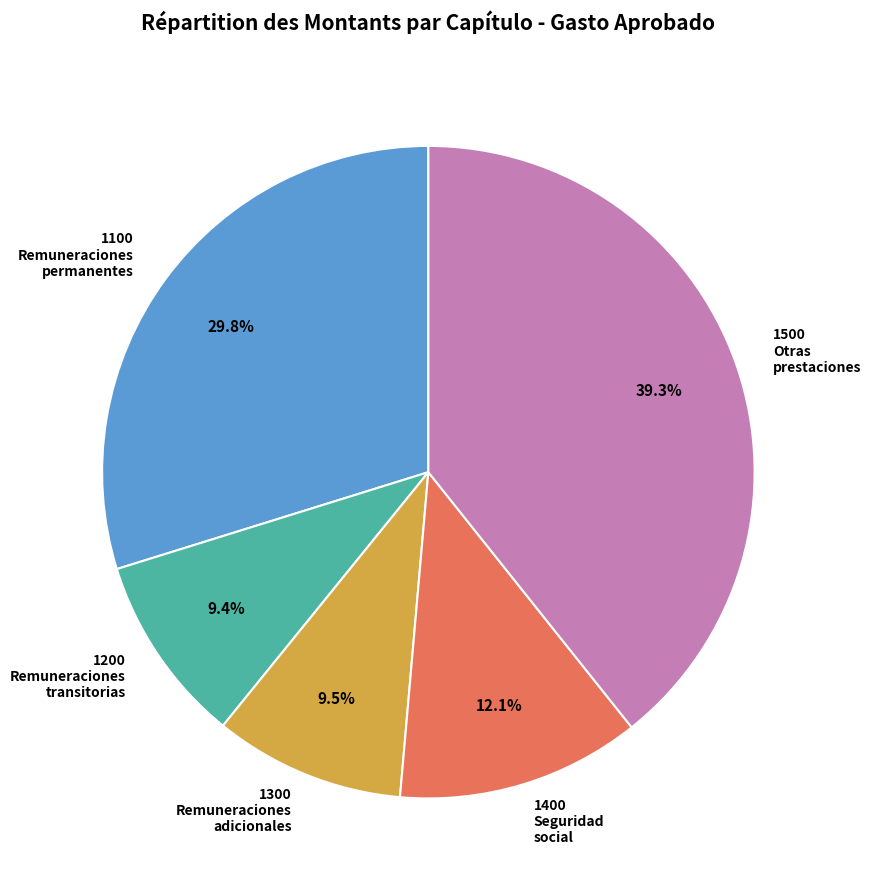

Does 1500 Otras prestaciones account for over 50% of the chart?

No